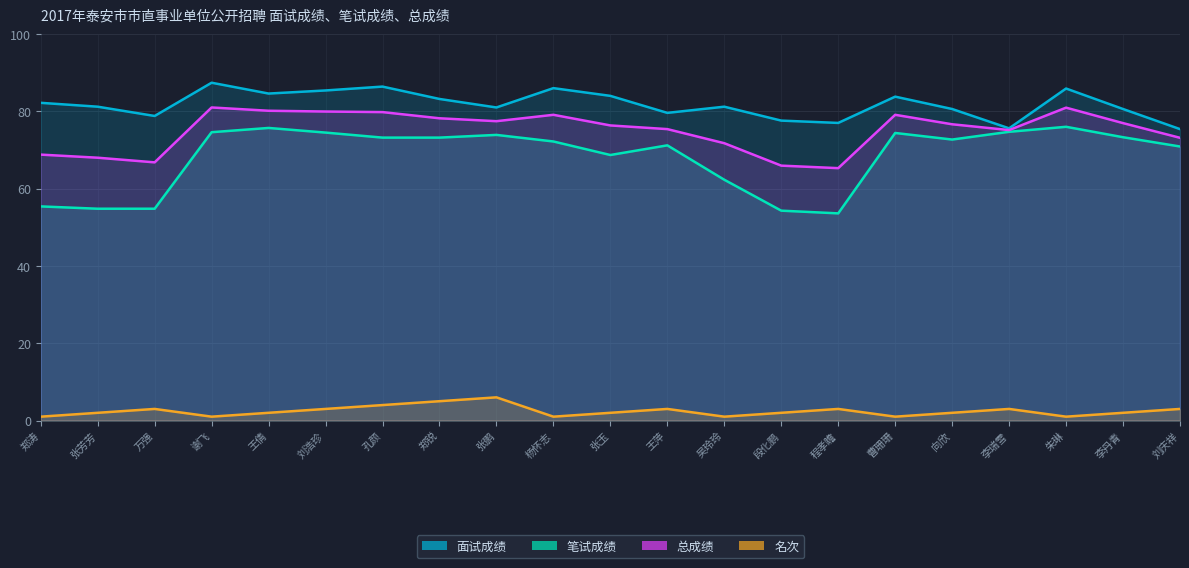

What is the value of the 笔试成绩 point at the 17th from the left?

72.7